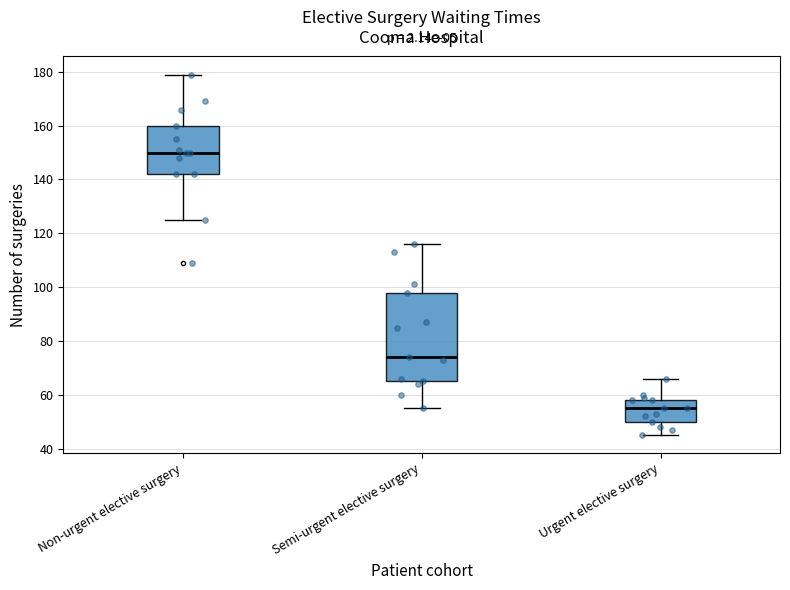

Which box is the tallest, from its lower edge to its upper edge?

Semi-urgent elective surgery